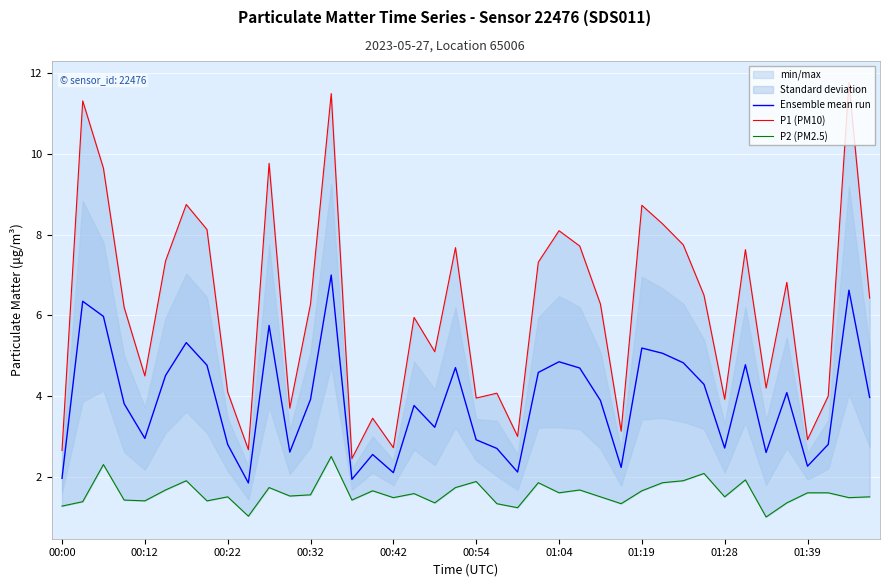

Which series has the largest total across all categories?

P1 (PM10)